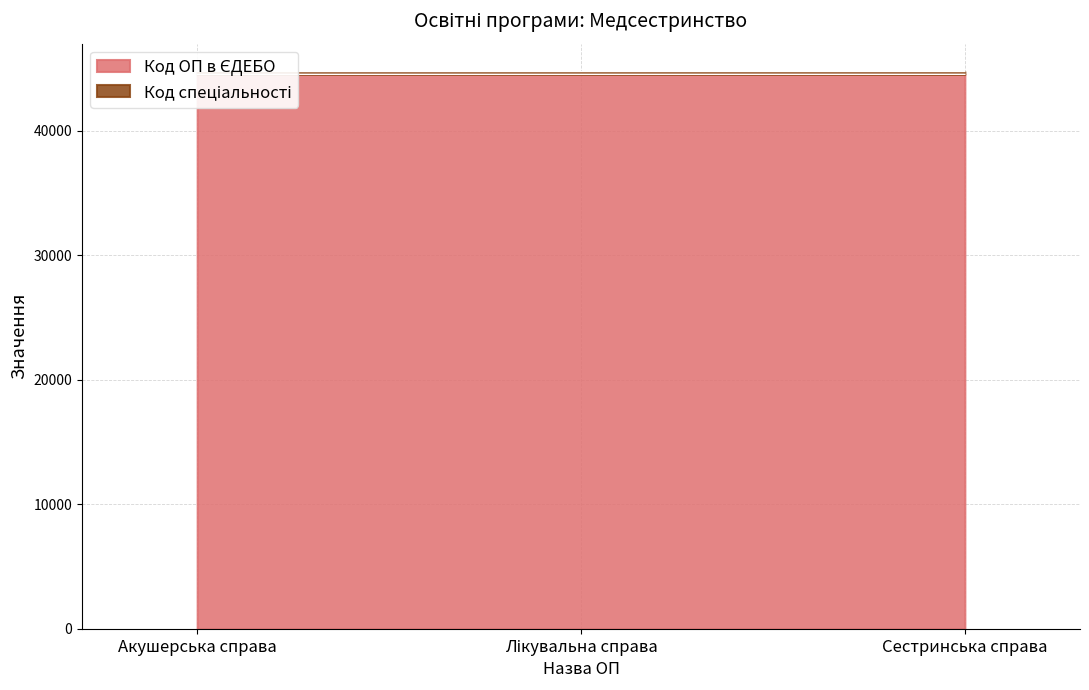

Reading left to right, transcribe all the data shown in this chart.

44539	44540	44542